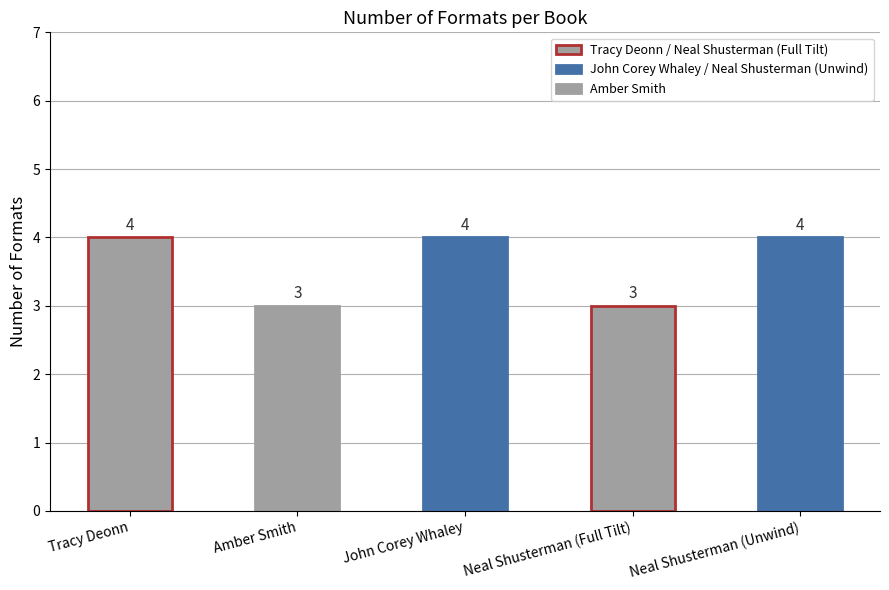

How many values are between 3 and 4?

5